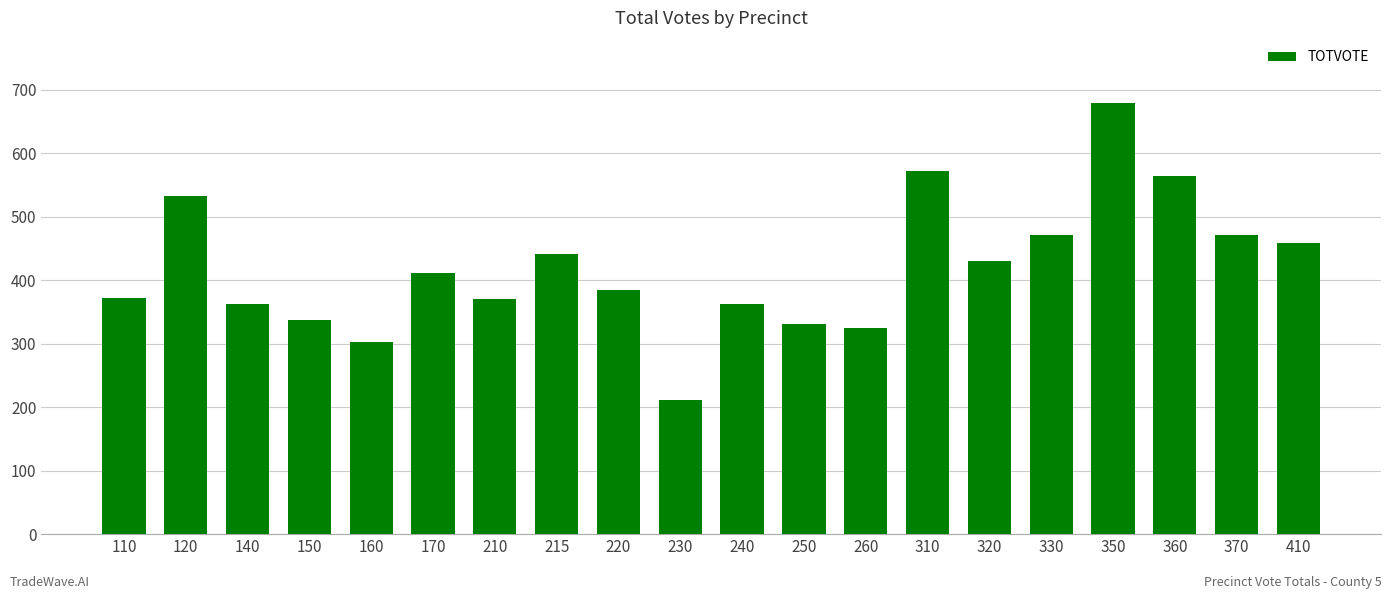

What is the difference between the maximum and minimum values?

468